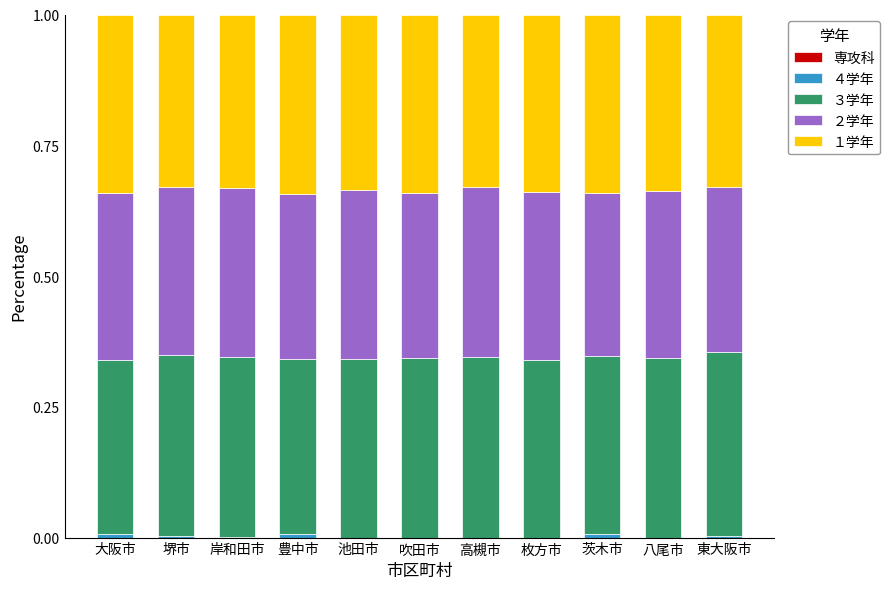

How many data points does each series have?

11